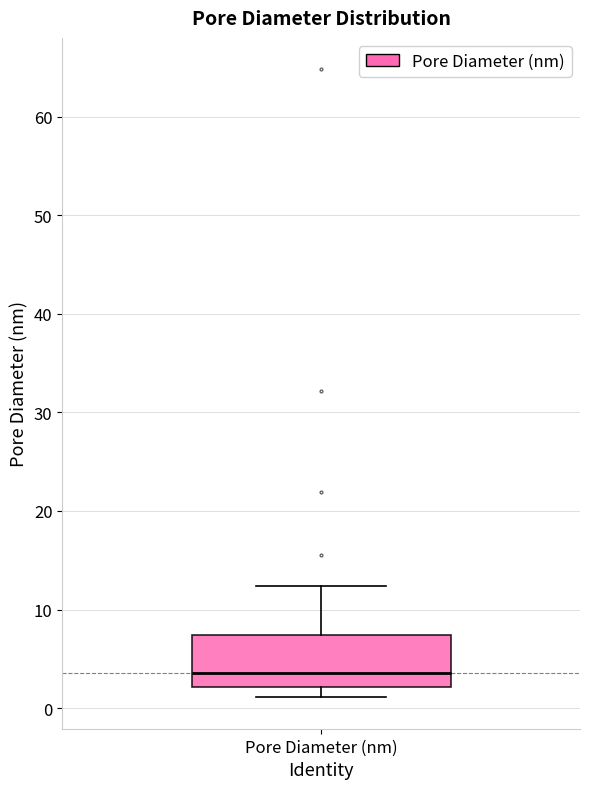

Read this box plot against the y-axis: the position of the median line, the range covered by the box, and the ends of both whiskers. The values are not printed on the chart, so give them approximately, as read against the axis.

median 4, box 2 to 7, whiskers 1 to 12